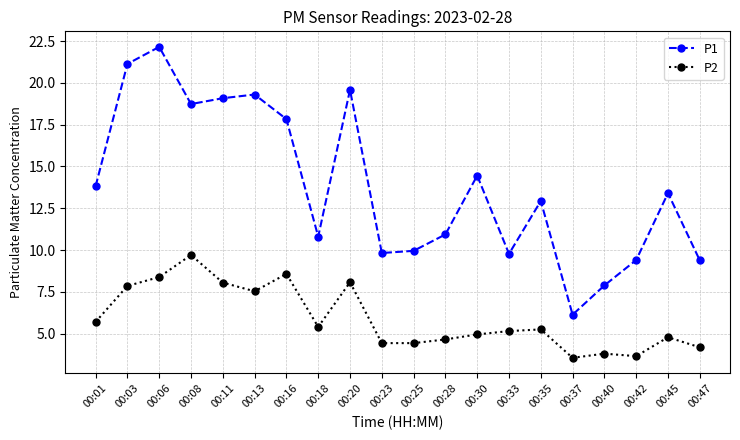

What is the average value of the P2 series?

5.9